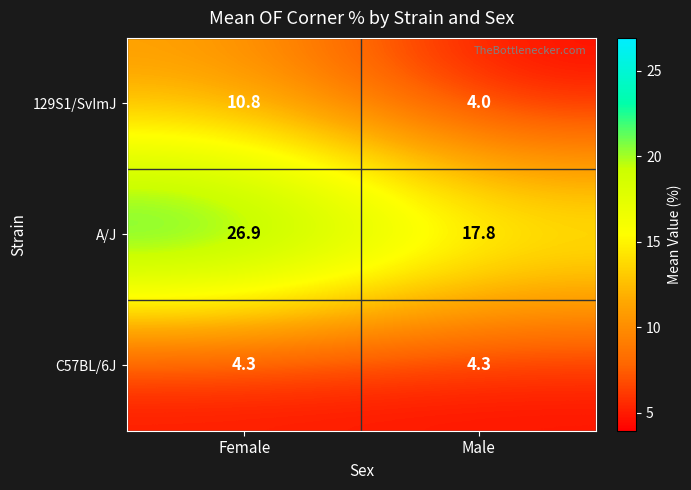

What is the total value across all series at Male?

26.1